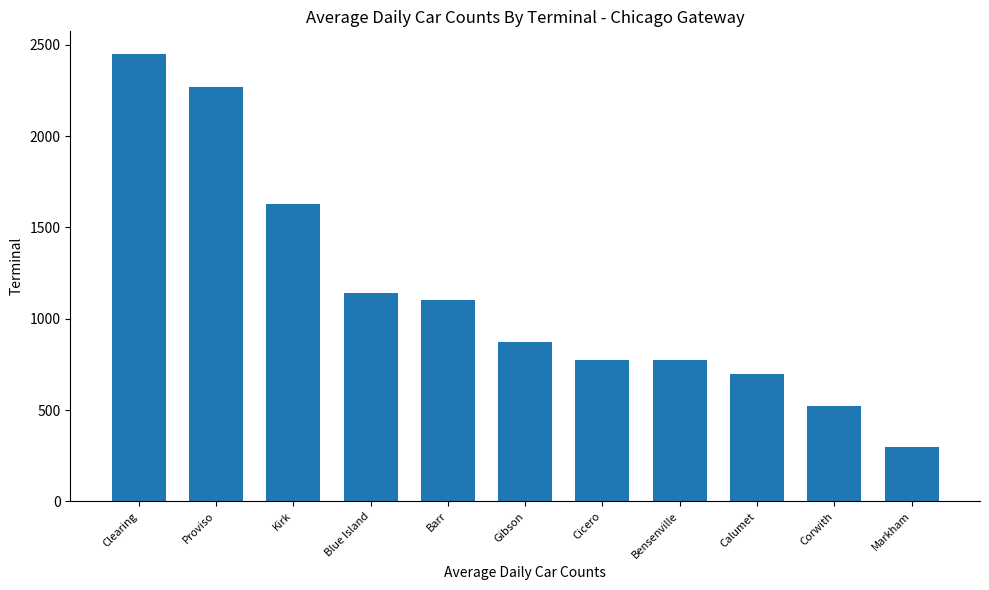

What position from the right is Calumet?

3